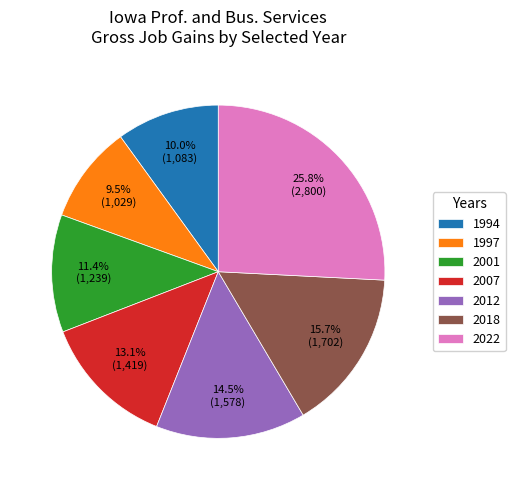

How many slices are in this pie chart?

7